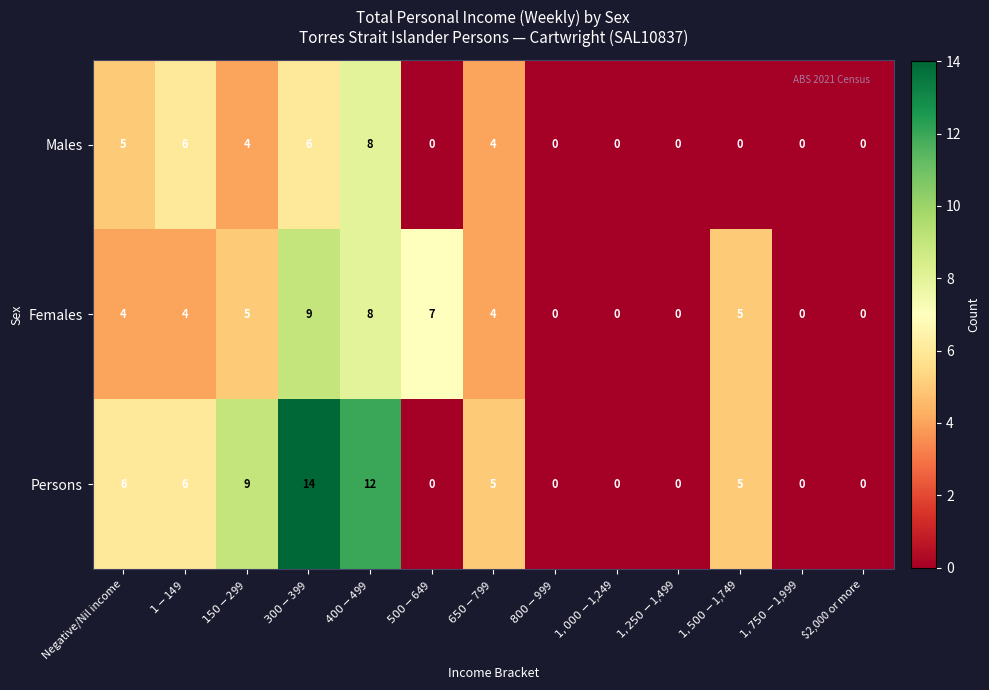

How many data points does each series have?

13